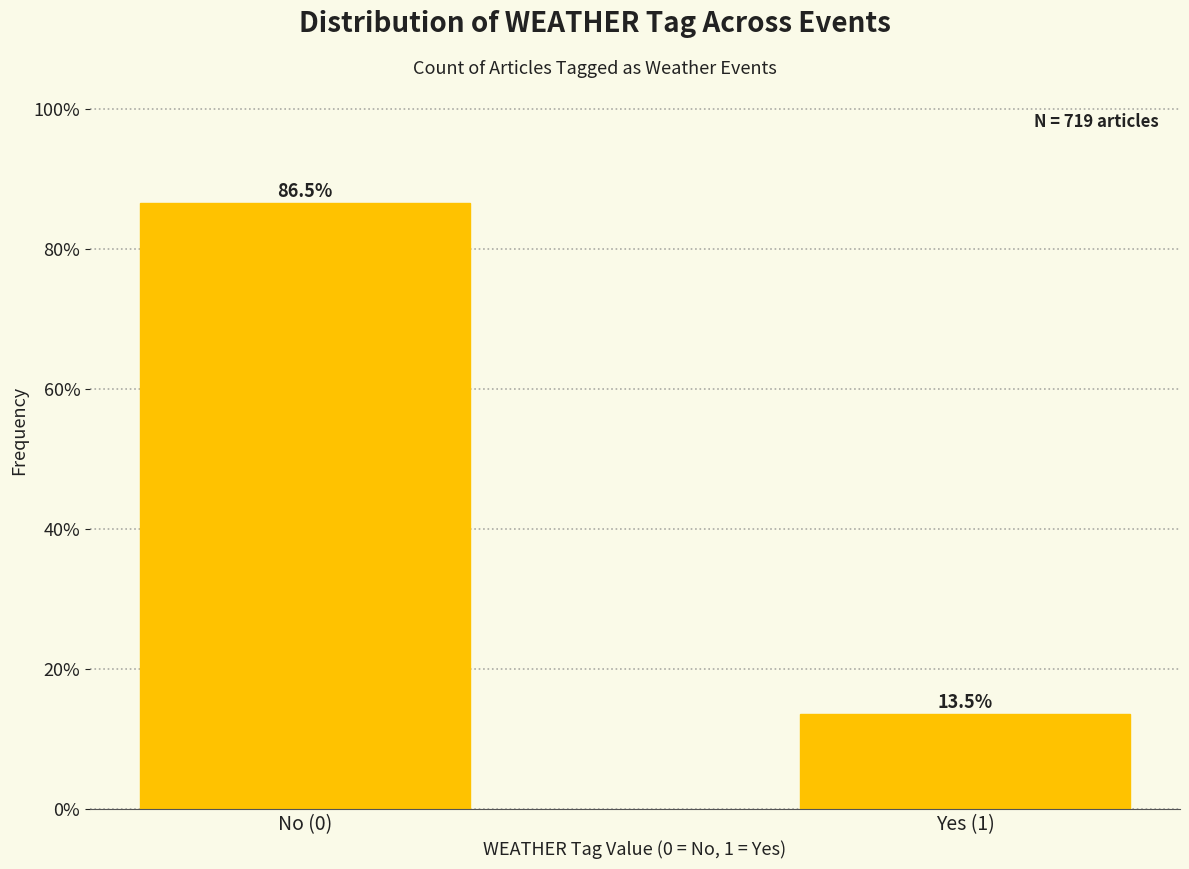

Reading left to right, what are all the values shown in this chart?

86.5	13.5